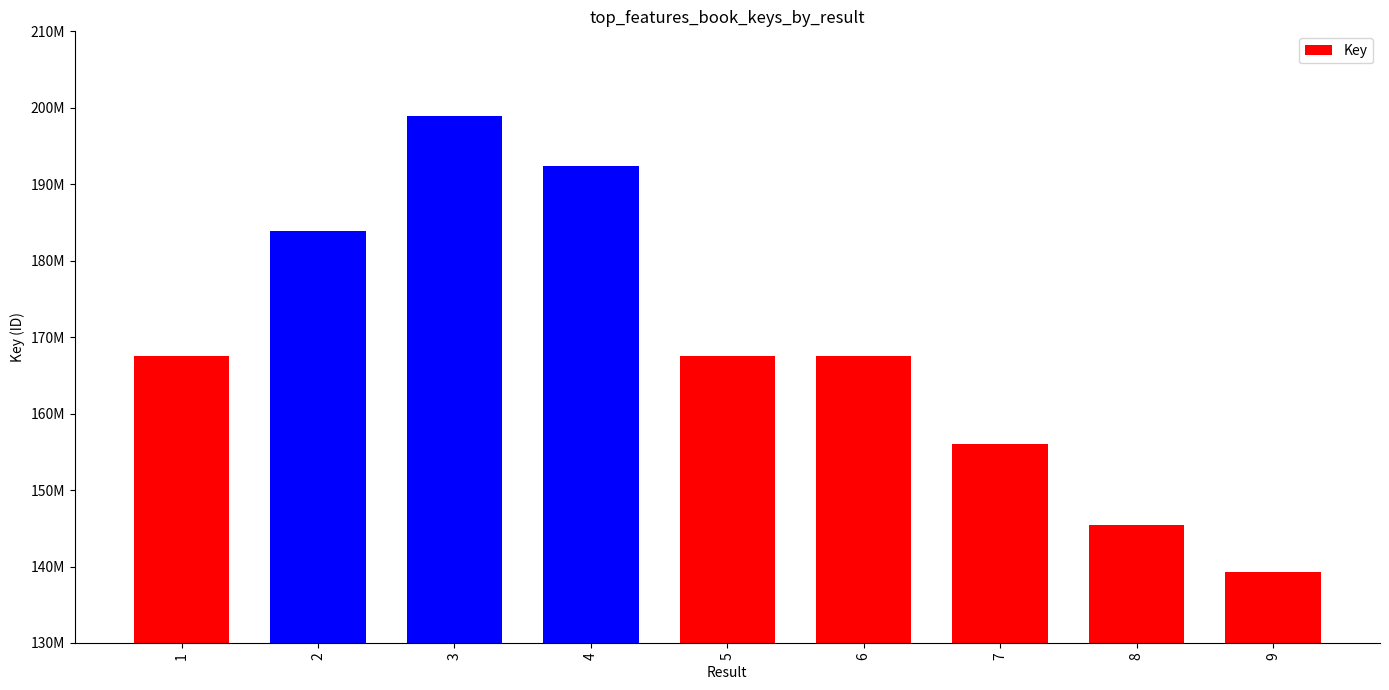

At which label does the data first exceed 167593598?

1